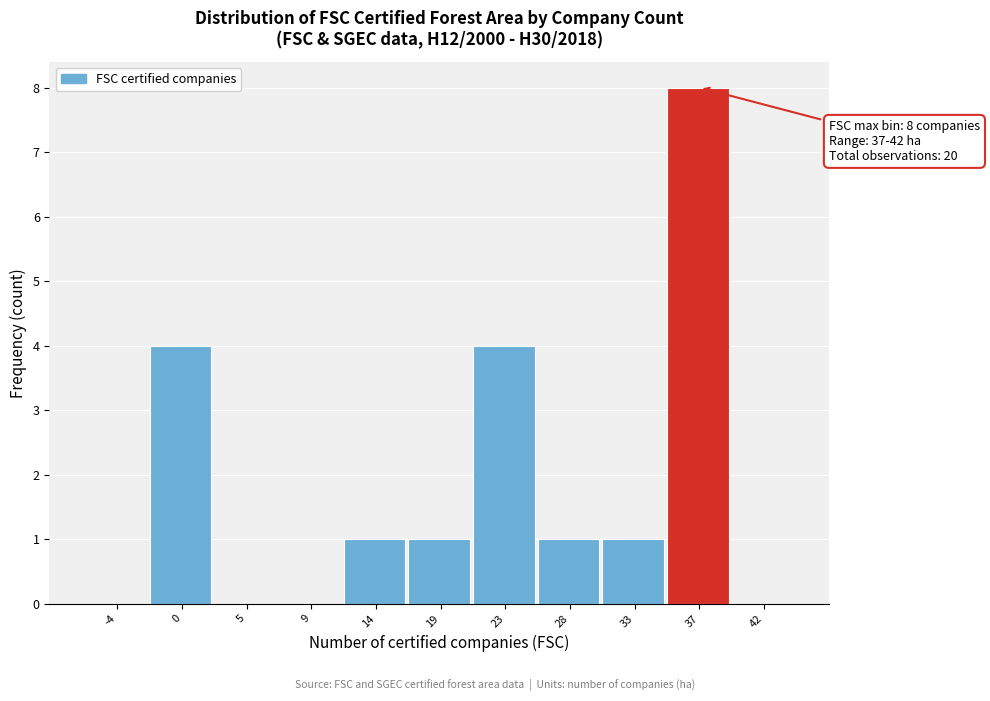

Reading left to right, what are all the values shown in this chart?

-4=0	0=4	5=0	9=0	14=1	19=1	23=4	28=1	33=1	37=8	42=0